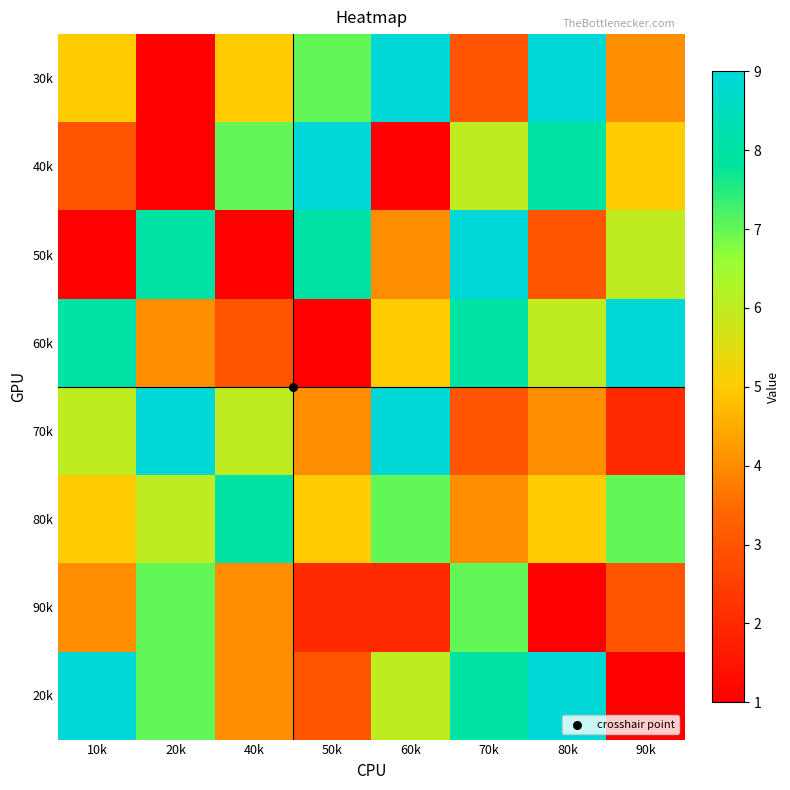

Reading right to left, list all the values displayed in this chart.

30k: 90k=4	80k=9	70k=3	60k=9	50k=7	40k=5	20k=1	10k=5
40k: 90k=5	80k=8	70k=6	60k=1	50k=9	40k=7	20k=1	10k=3
50k: 90k=6	80k=3	70k=9	60k=4	50k=8	40k=1	20k=8	10k=1
60k: 90k=9	80k=6	70k=8	60k=5	50k=1	40k=3	20k=4	10k=8
70k: 90k=2	80k=4	70k=3	60k=9	50k=4	40k=6	20k=9	10k=6
80k: 90k=7	80k=5	70k=4	60k=7	50k=5	40k=8	20k=6	10k=5
90k: 90k=3	80k=1	70k=7	60k=2	50k=2	40k=4	20k=7	10k=4
20k: 90k=1	80k=9	70k=8	60k=6	50k=3	40k=4	20k=7	10k=9